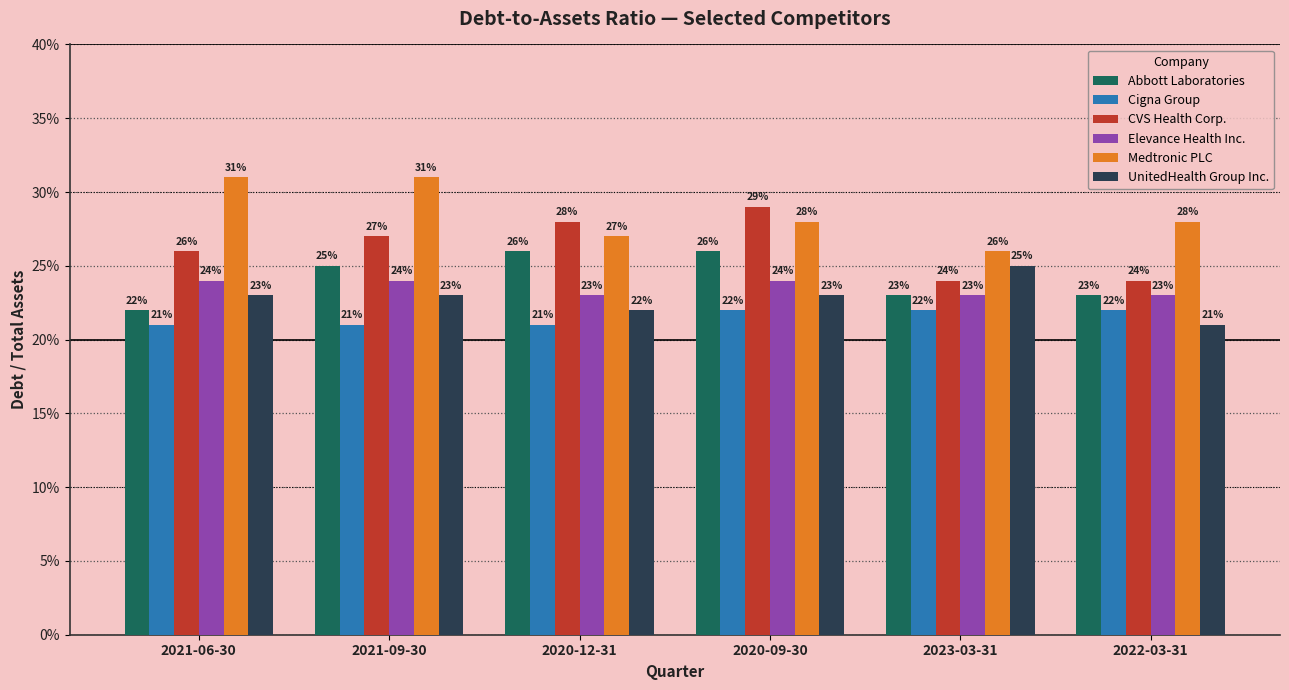

Reading left to right, list all the values displayed in this chart.

Abbott Laboratories: 0.2	0.2	0.3	0.3	0.2	0.2
Cigna Group: 0.2	0.2	0.2	0.2	0.2	0.2
CVS Health Corp.: 0.3	0.3	0.3	0.3	0.2	0.2
Elevance Health Inc.: 0.2	0.2	0.2	0.2	0.2	0.2
Medtronic PLC: 0.3	0.3	0.3	0.3	0.3	0.3
UnitedHealth Group Inc.: 0.2	0.2	0.2	0.2	0.2	0.2